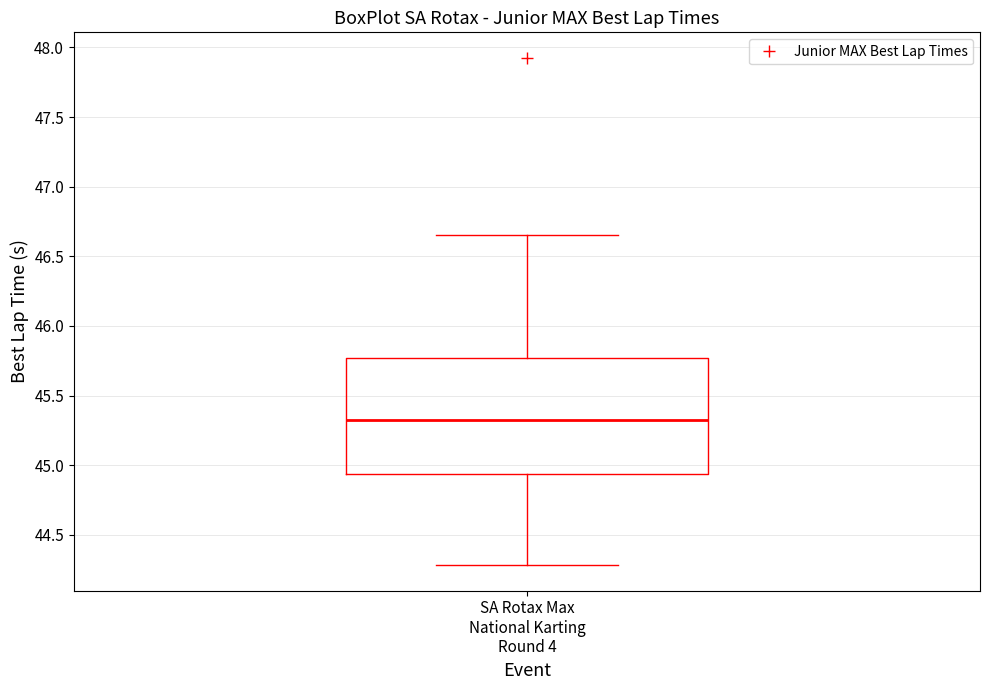

Where is the lower edge of the box for SA Rotax Max National Karting Round 4 on the y-axis? The values are not printed on the chart, so give them approximately, as read against the axis.

44.95